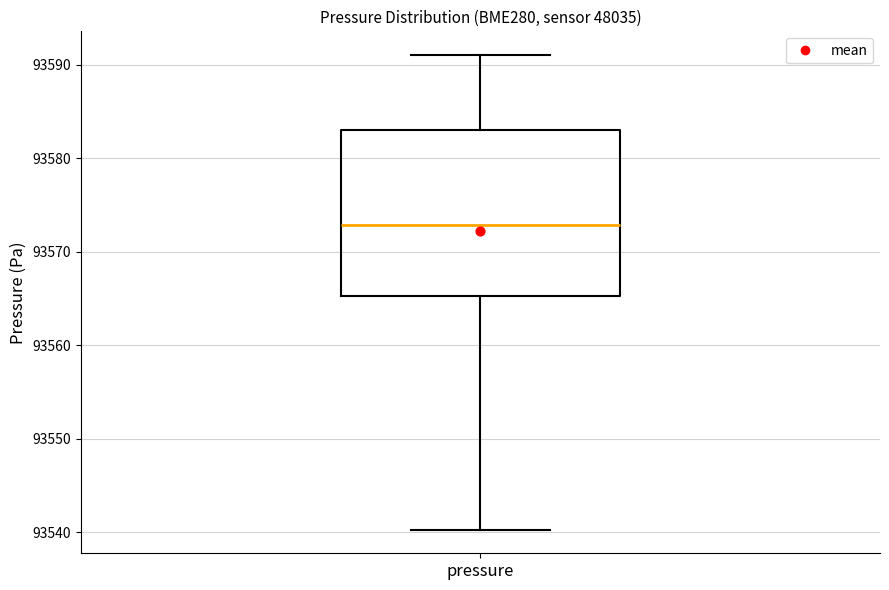

Where does the median line of the box for pressure sit on the y-axis? The values are not printed on the chart, so give them approximately, as read against the axis.

93573